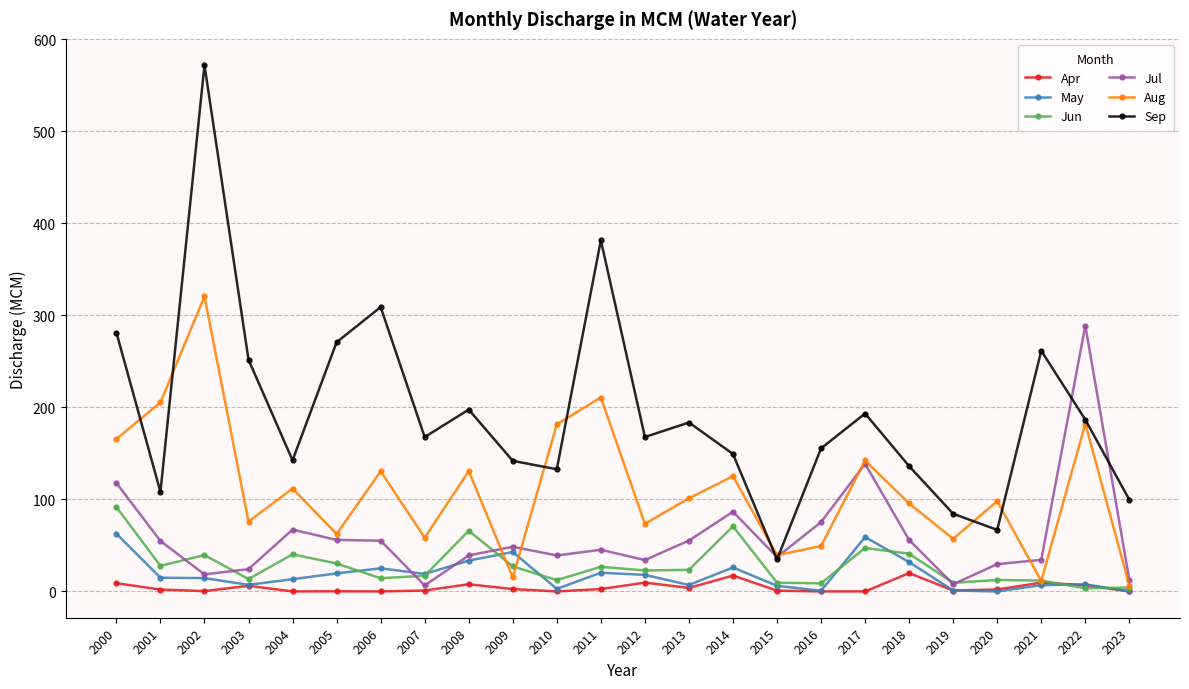

At which label is Aug closest to 163?

2000